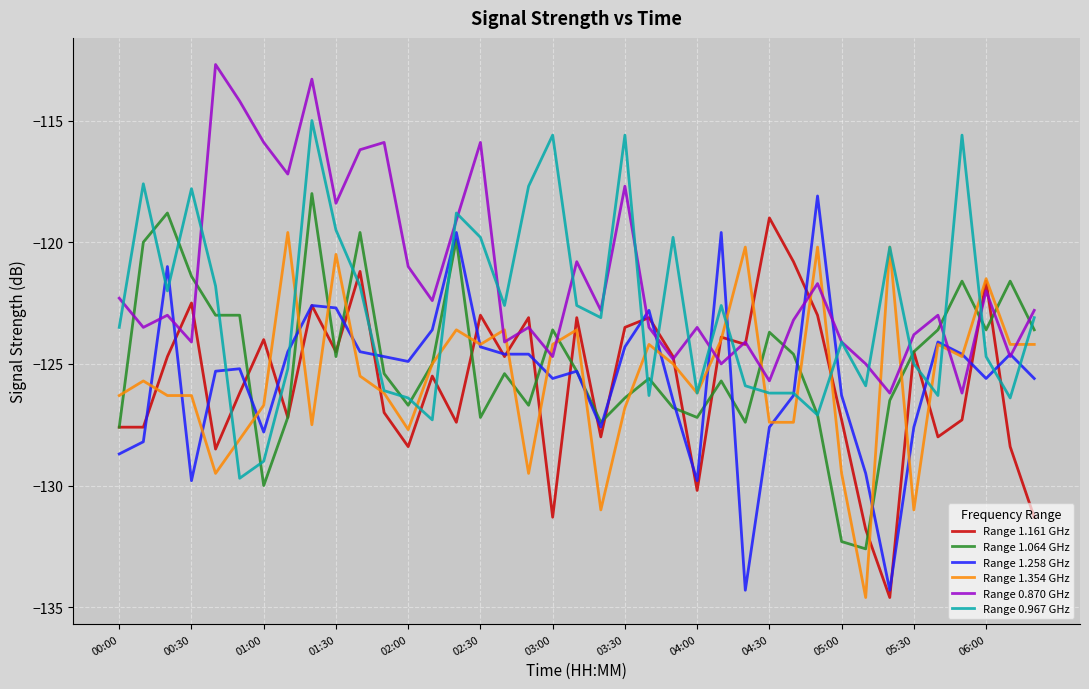

Which series has the largest total across all categories?

Range 0.870 GHz